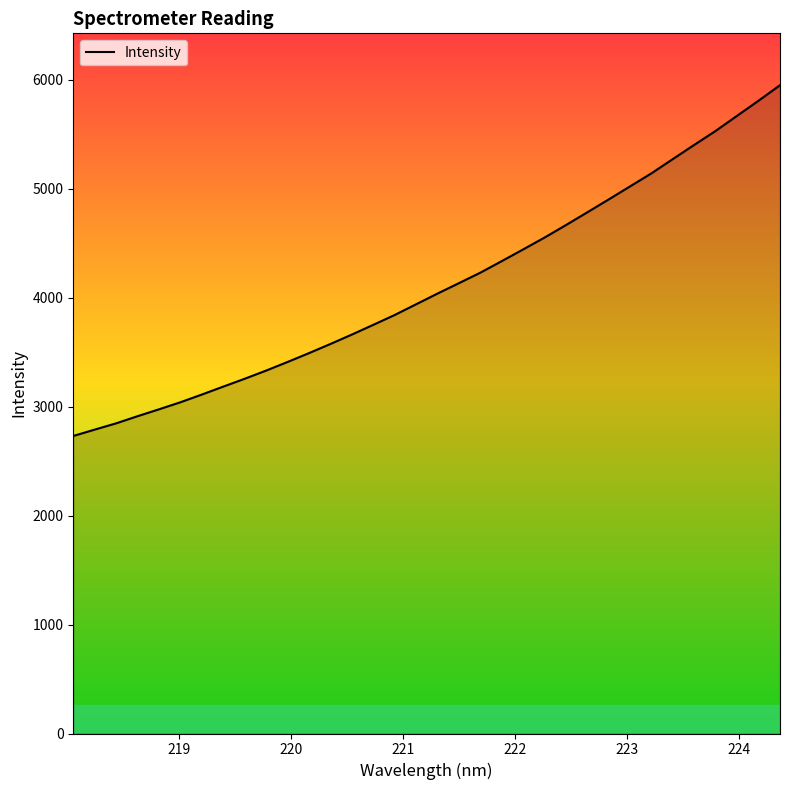

What is the difference between the maximum and minimum values?

3219.5